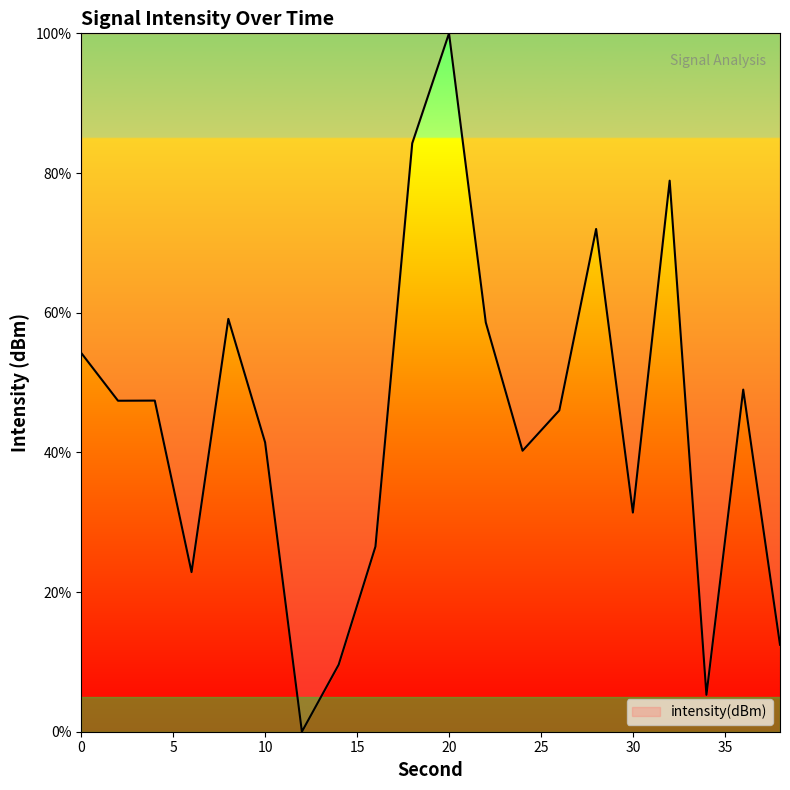

Reading left to right, transcribe all the data shown in this chart.

54.2	47.4	47.4	22.9	59.1	41.4	0.0	9.6	26.5	84.3	100.0	58.6	40.2	46.0	72.0	31.4	78.9	5.3	49.0	12.5